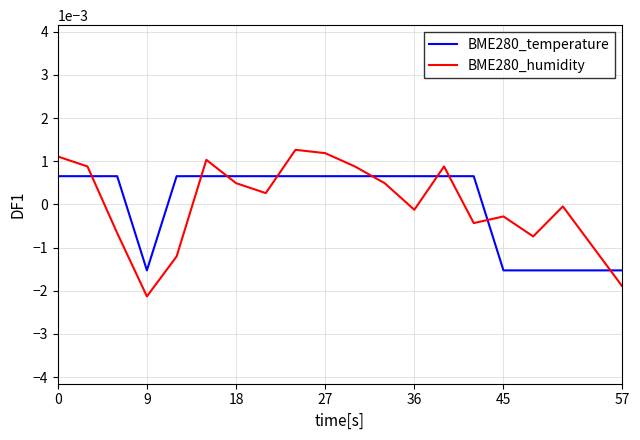

Which series has the widest spread of values?

BME280_humidity